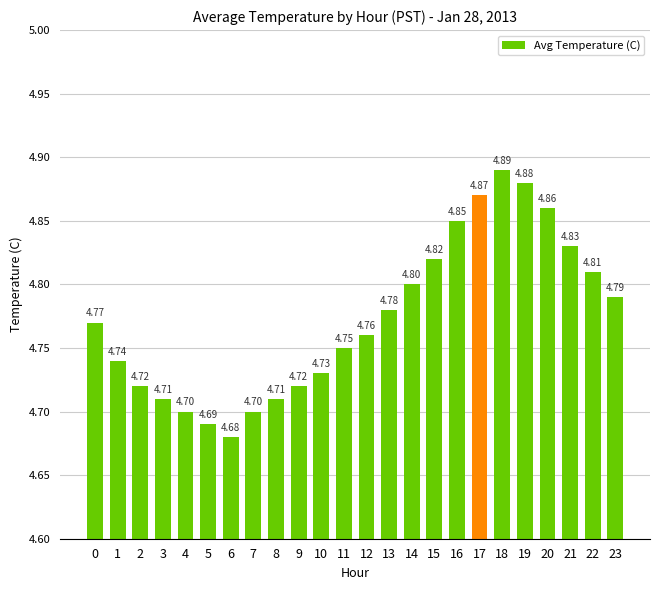

Approximately how many times larger is the value at 6 compared to 20?

1.0